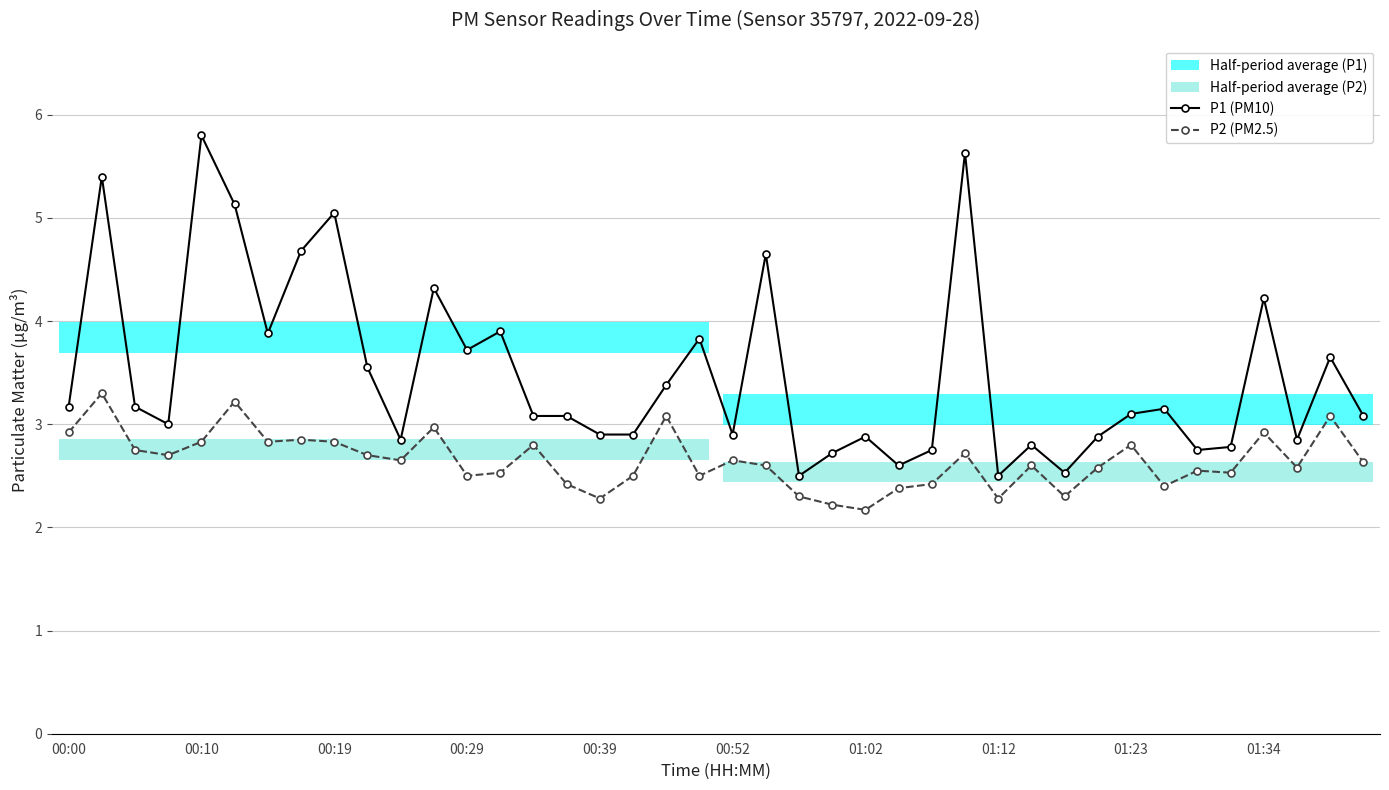

True or false: P2 (PM2.5) and P1 (PM10) cross at least once.

False